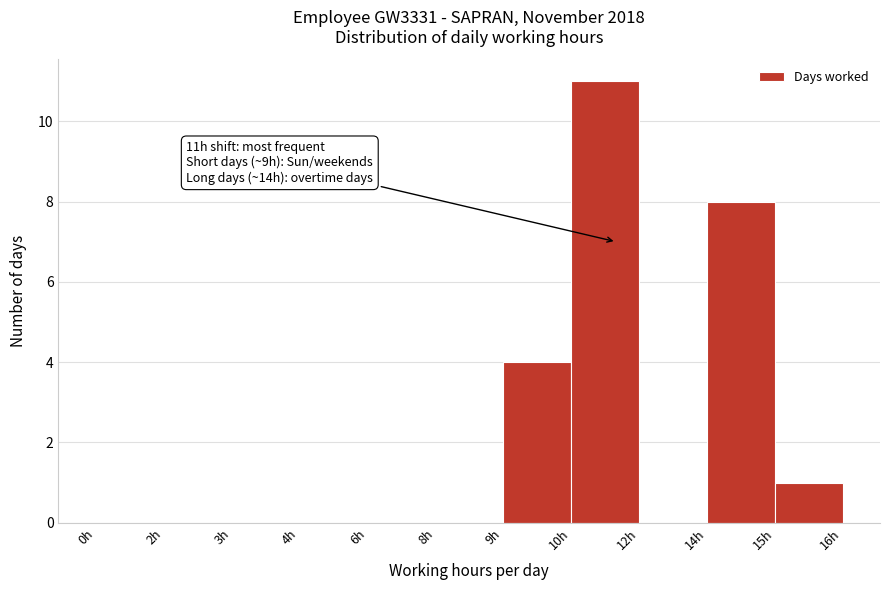

Reading right to left, extract all data points from this chart.

15h=1	14h=8	12h=0	10h=11	9h=4	8h=0	6h=0	4h=0	3h=0	2h=0	0h=0